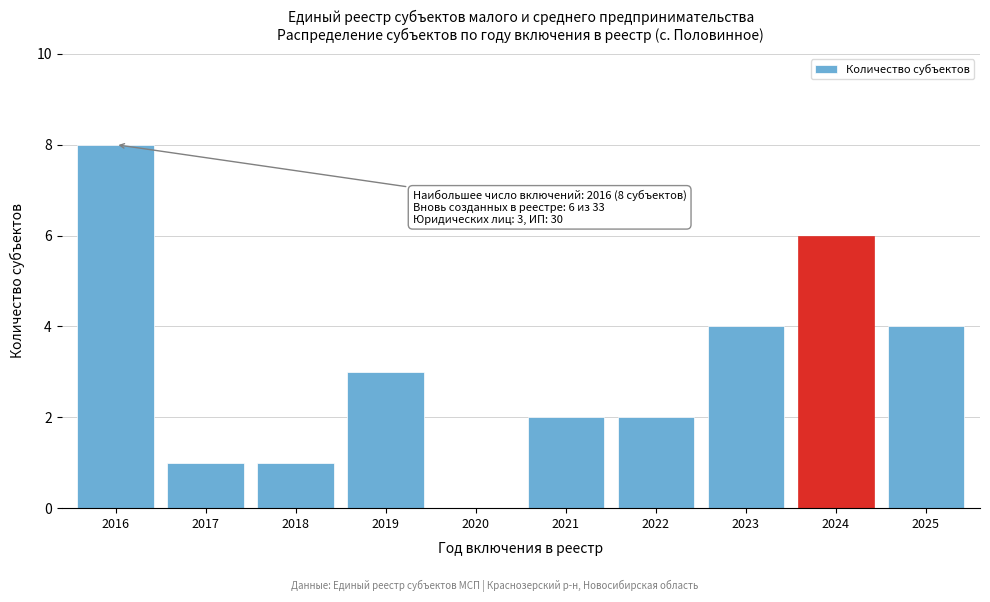

Reading left to right, extract all data points from this chart.

2016=8	2017=1	2018=1	2019=3	2020=0	2021=2	2022=2	2023=4	2024=6	2025=4